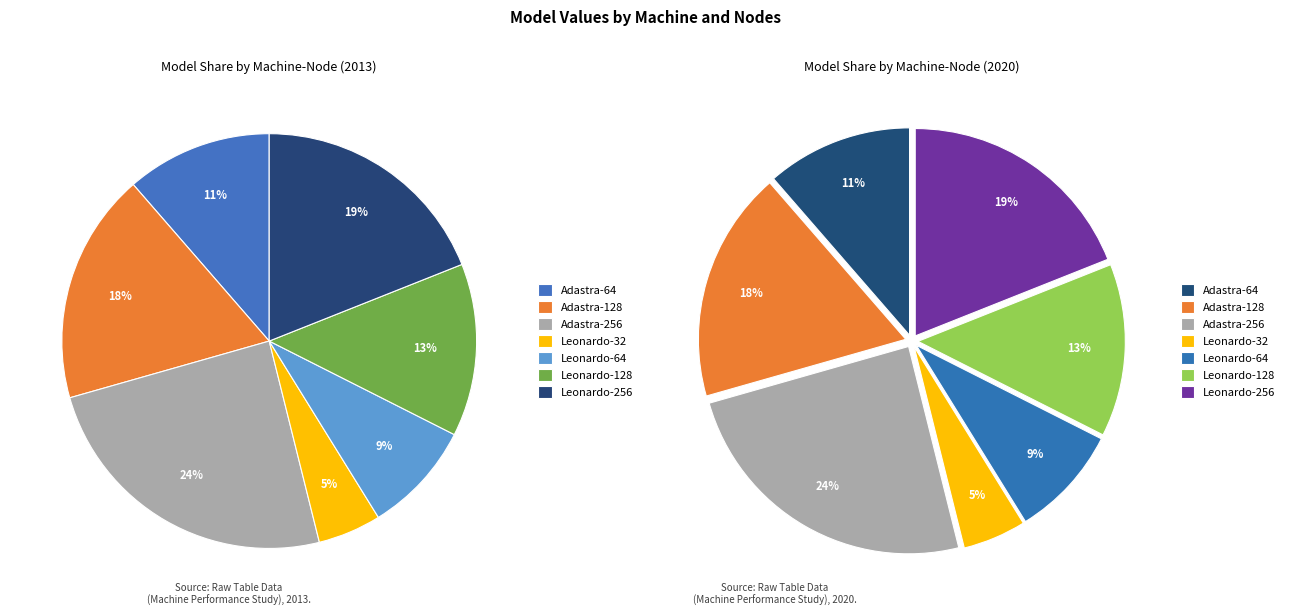

To the nearest percent, what is the combined percentage of Adastra-128 and Leonardo-128?

31%